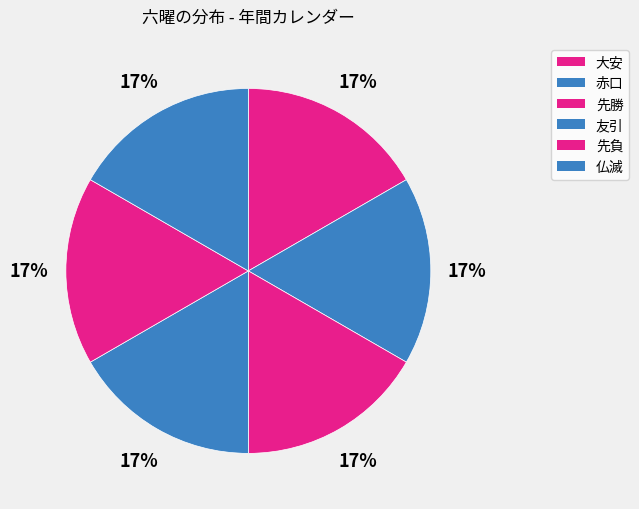

How many slices are in this pie chart?

6